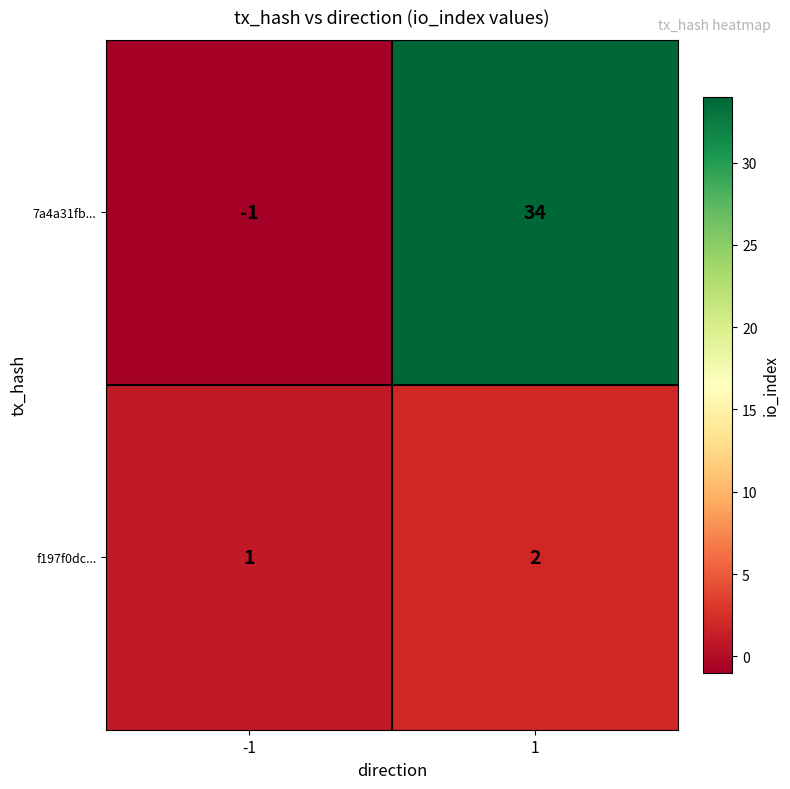

What is the sum of the f197f0dc... values at -1 and 1?

3